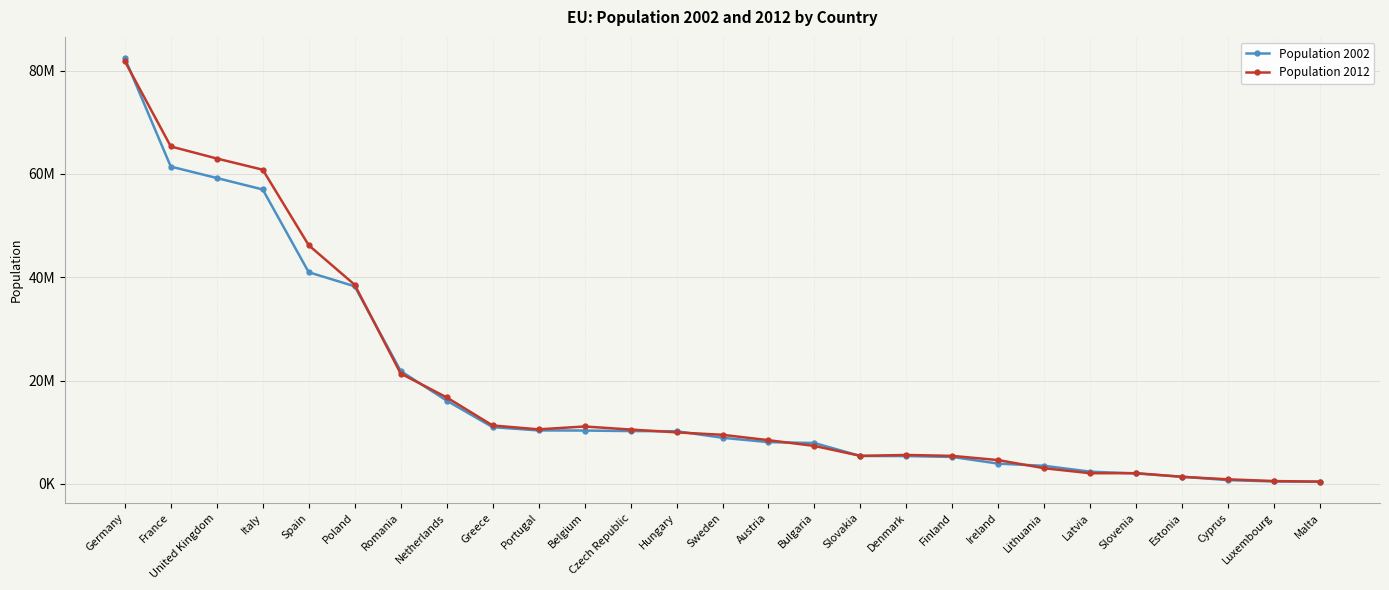

Reading right to left, list all the values displayed in this chart.

Population 2002: 394641	444050	705539	1361242	1994026	2345768	3475586	3899702	5194901	5368354	5378951	7891095	8063640	8909128	10174853	10206436	10309725	10329340	10968708	16105285	21833483	38242197	40964244	56993742	59216138	61424036	82440309
Population 2012: 417520	524853	862011	1339662	2055496	2041763	3007758	4582769	5401267	5580516	5404322	7327224	8443018	9482855	9957731	10505445	11094850	10541840	11290067	16730348	21355849	38538447	46196276	60820696	62989551	65327724	81843743